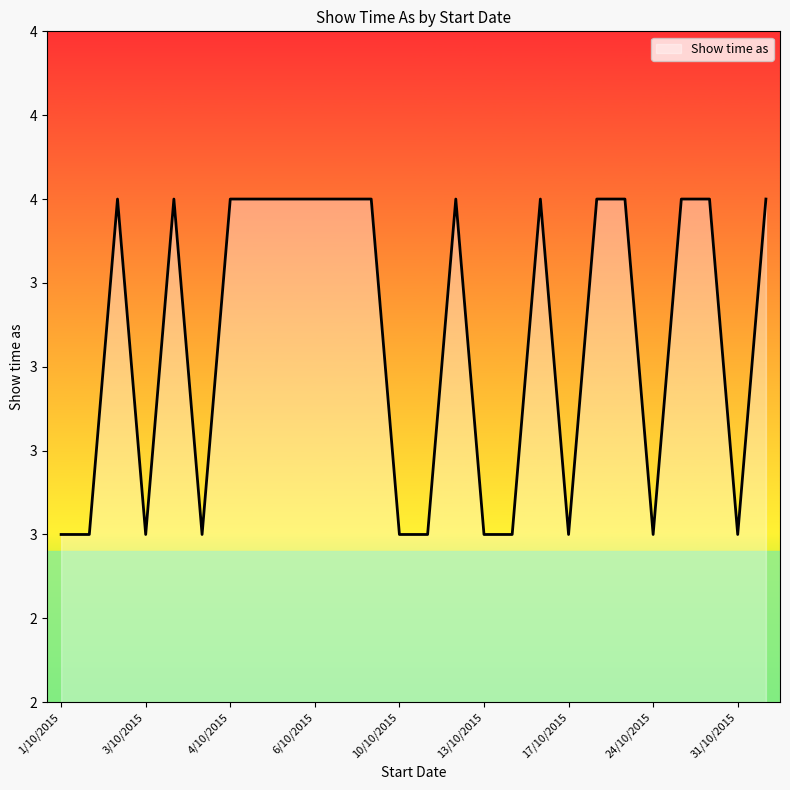

Reading left to right, what are all the values shown in this chart?

3	3	4	3	4	3	4	4	4	4	4	4	3	3	4	3	3	4	3	4	4	3	4	4	3	4